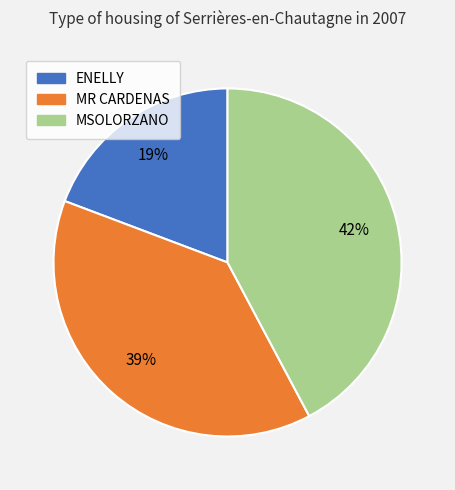

True or false: MR CARDENAS accounts for 39% of the total.

True